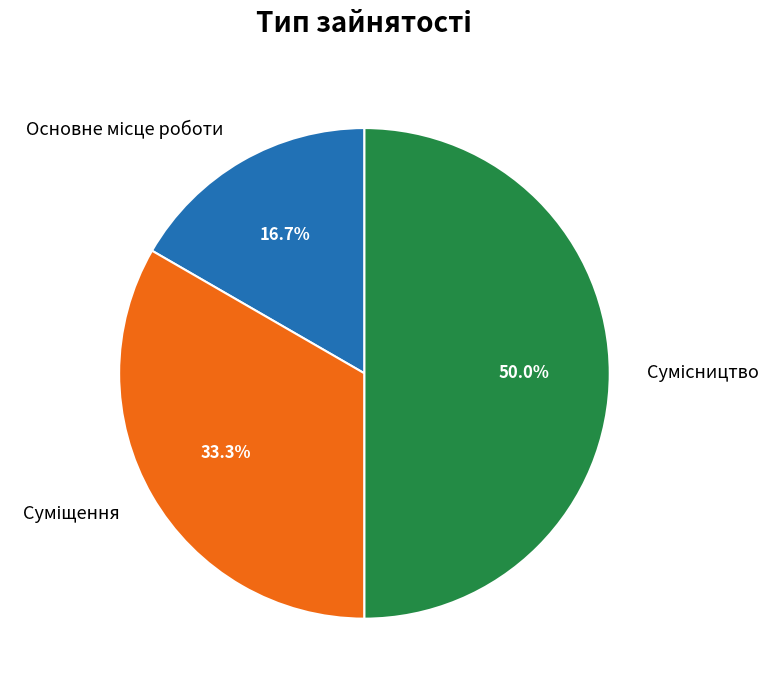

Count the number of slices in the pie.

3